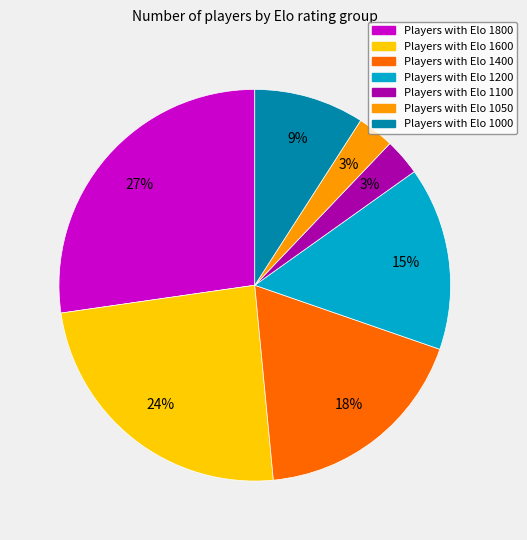

To the nearest percent, what is the difference between the largest and smallest slice percentages?

24%